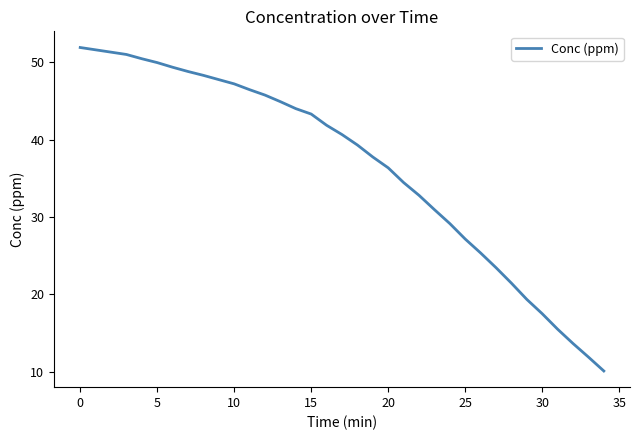

What is the difference between the maximum and minimum values?

41.8